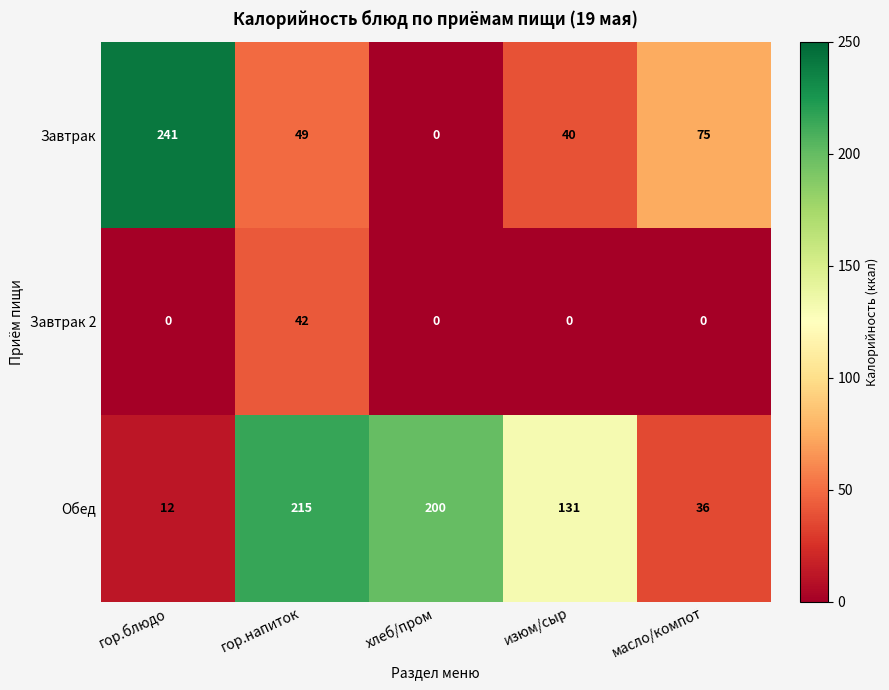

At which category does the chart reach its peak across all series?

гор.блюдо